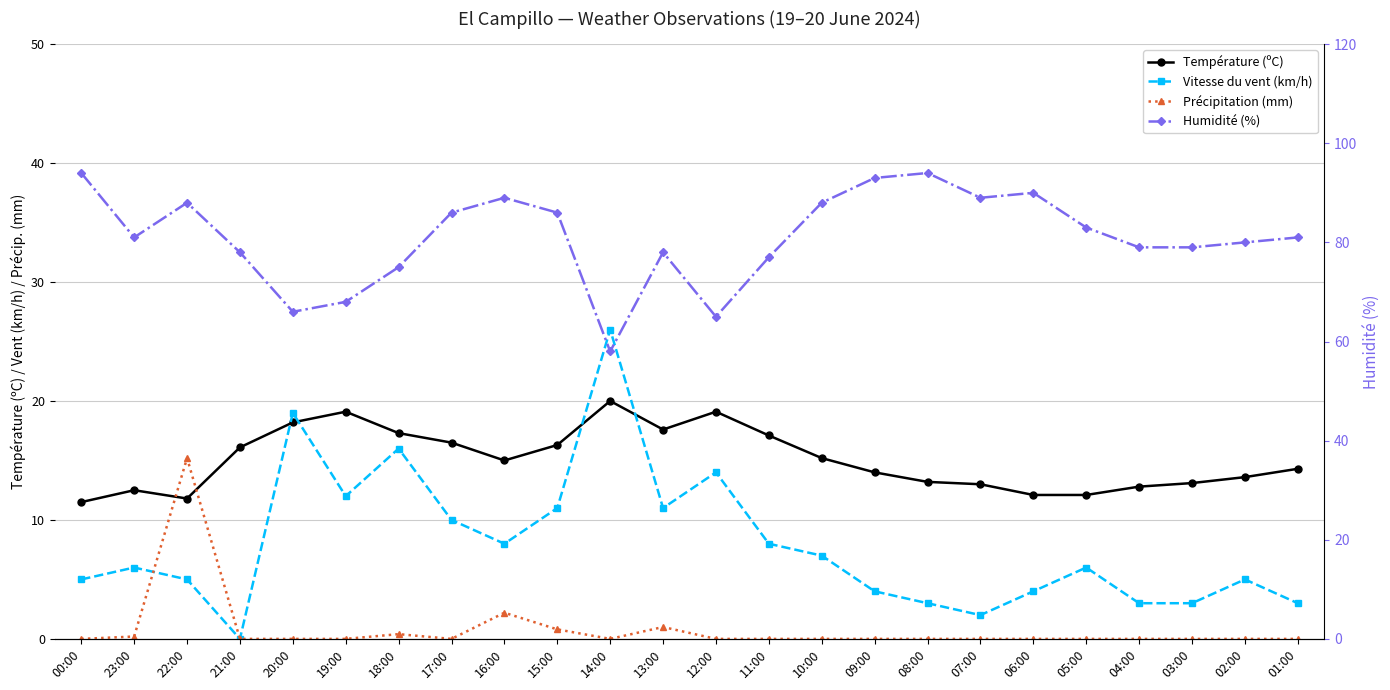

What is the total value across all series at 04:00?

94.8